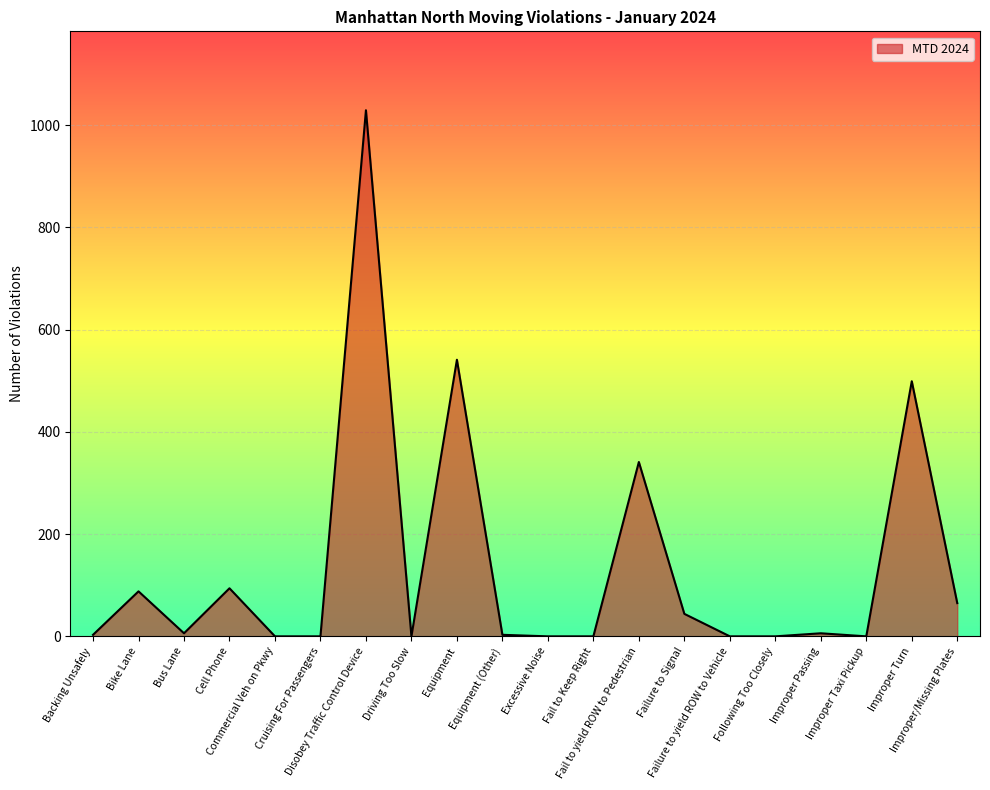

Does the chart have visible grid lines?

Yes